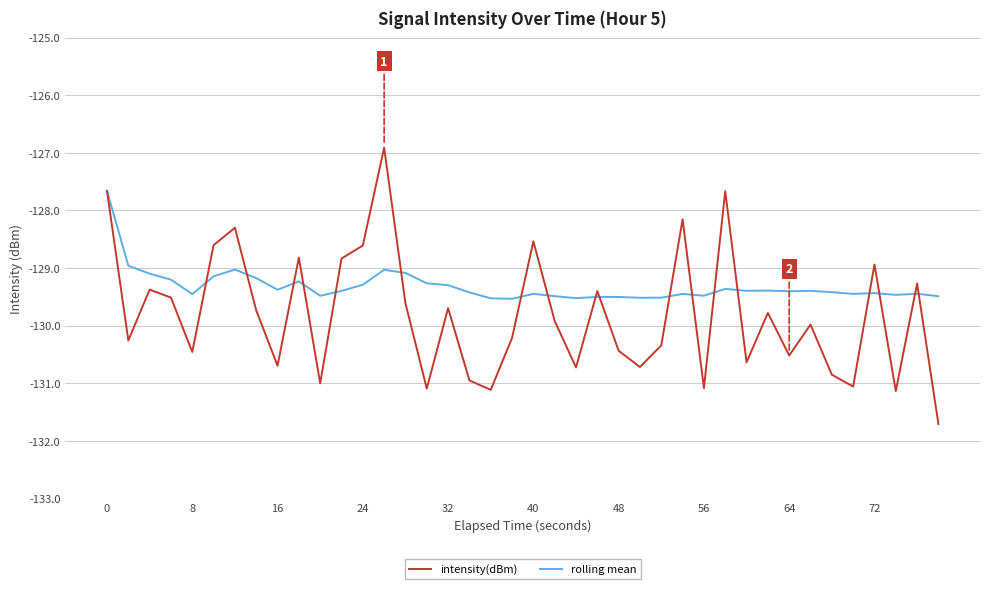

List the series in order of their peak value, highest first.

intensity(dBm), rolling mean